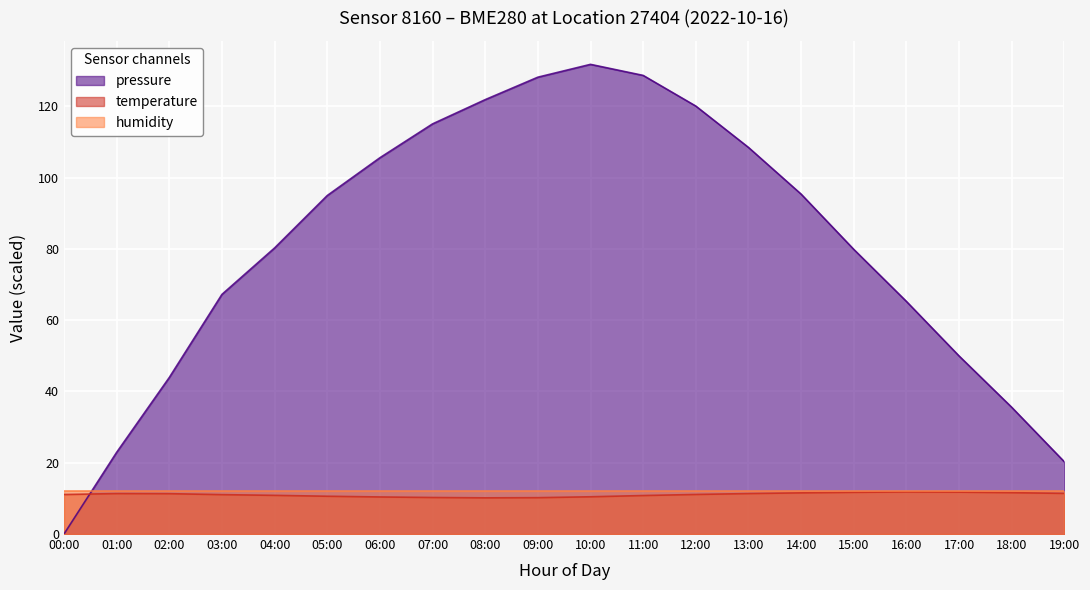

What is the sum of all temperature values?

220.8